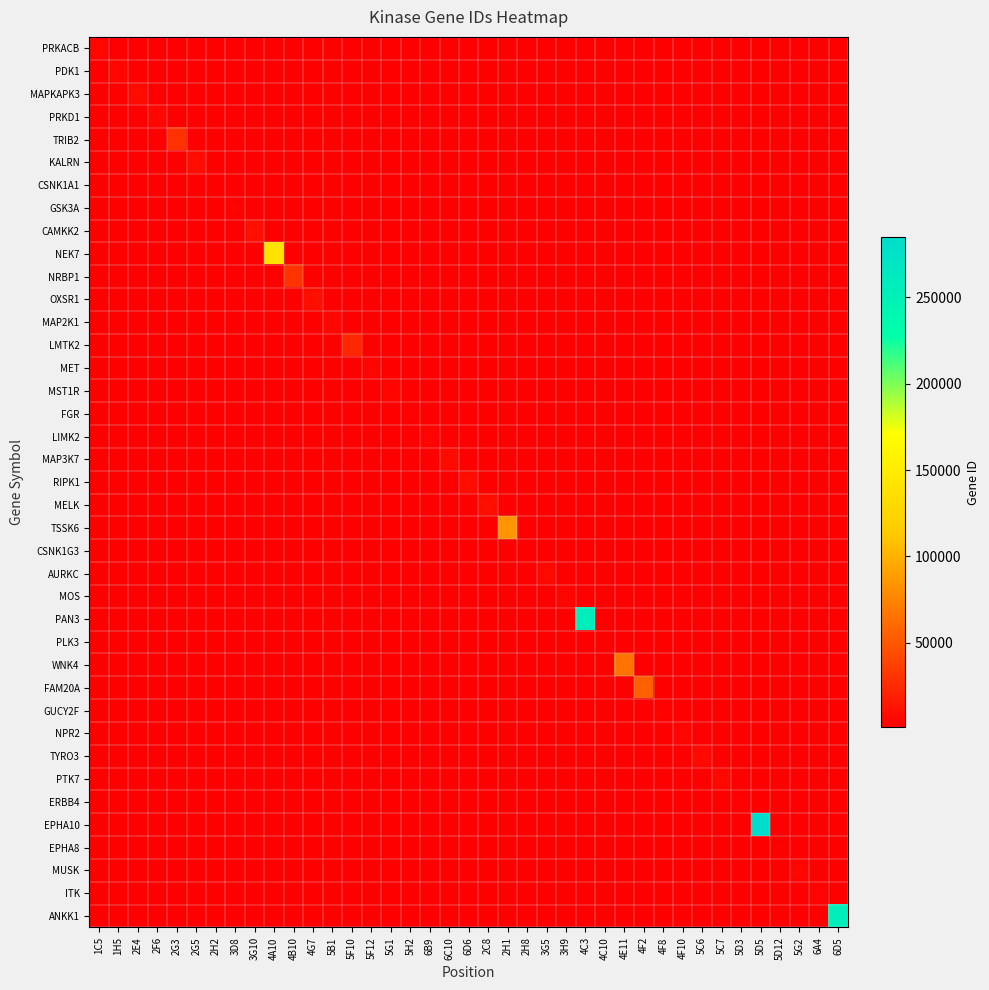

What is the total value across all series at 5D3?

2066